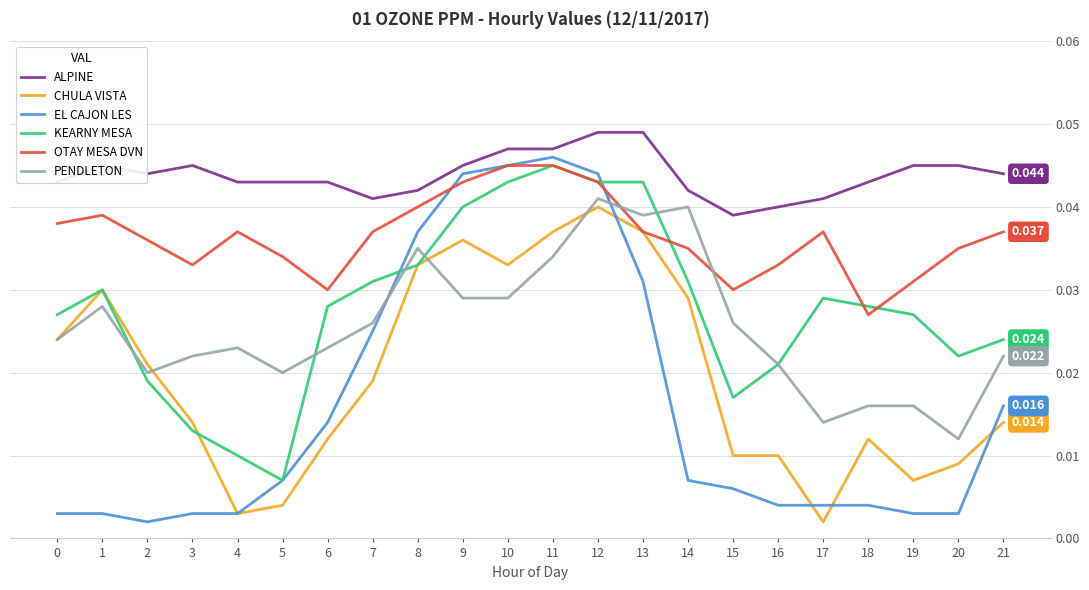

True or false: ALPINE and CHULA VISTA cross at least once.

False